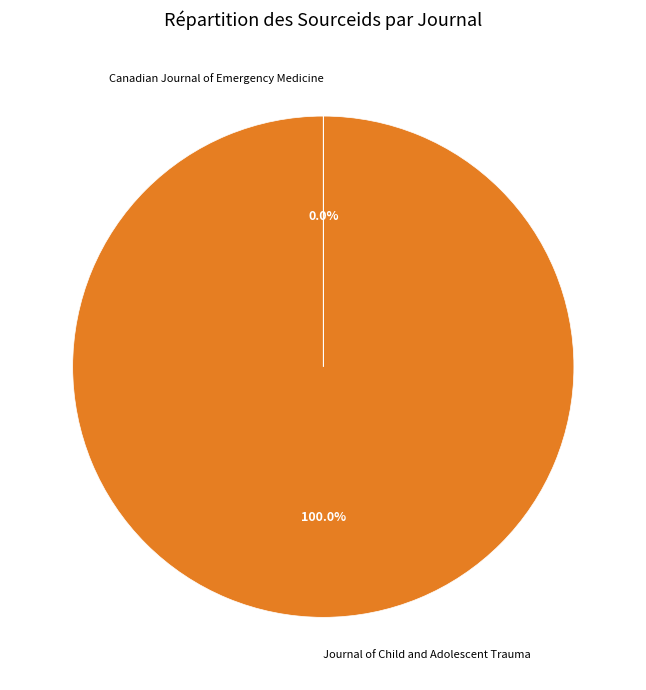

True or false: Journal of Child and Adolescent Trauma accounts for 100% of the total.

True